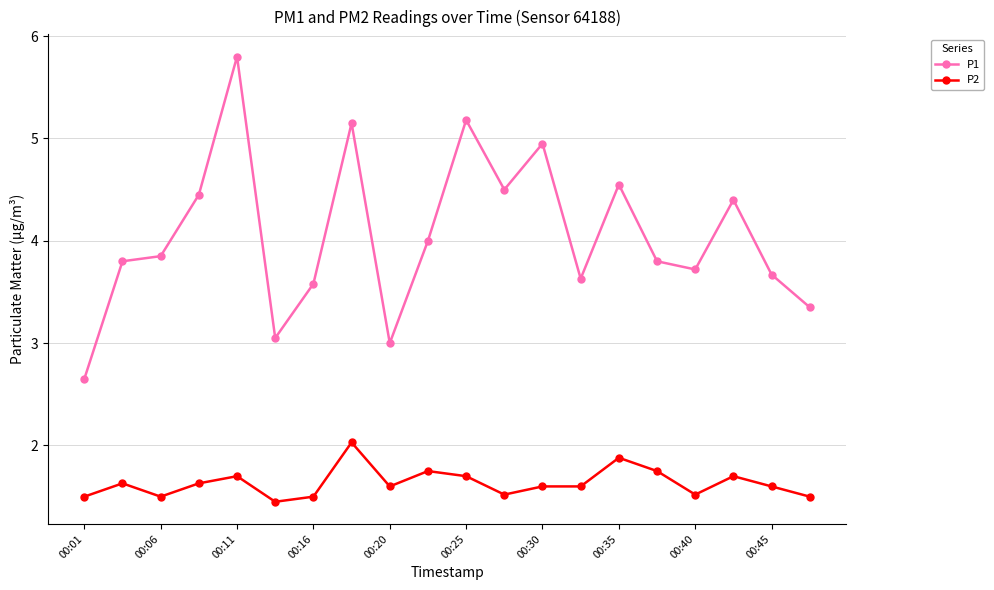

What is the maximum value for P1?

5.8